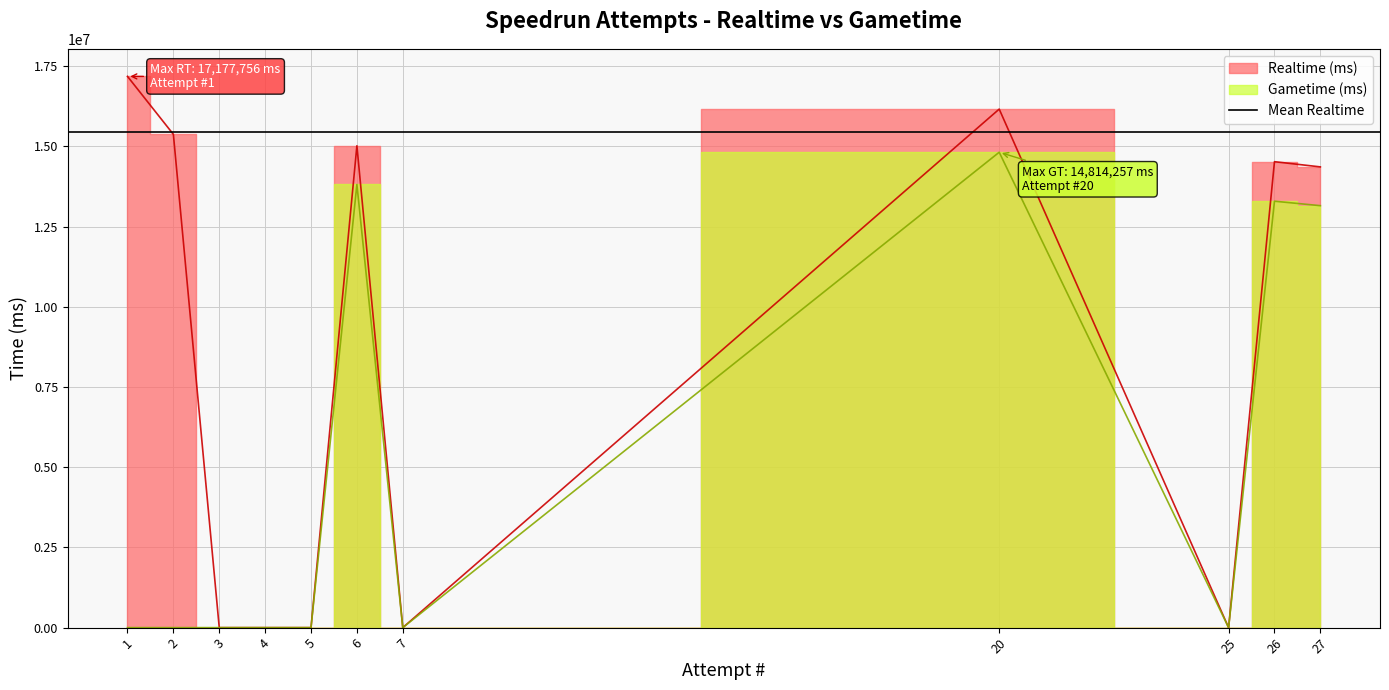

True or false: Realtime (ms) has a value of 0 at 5.

True